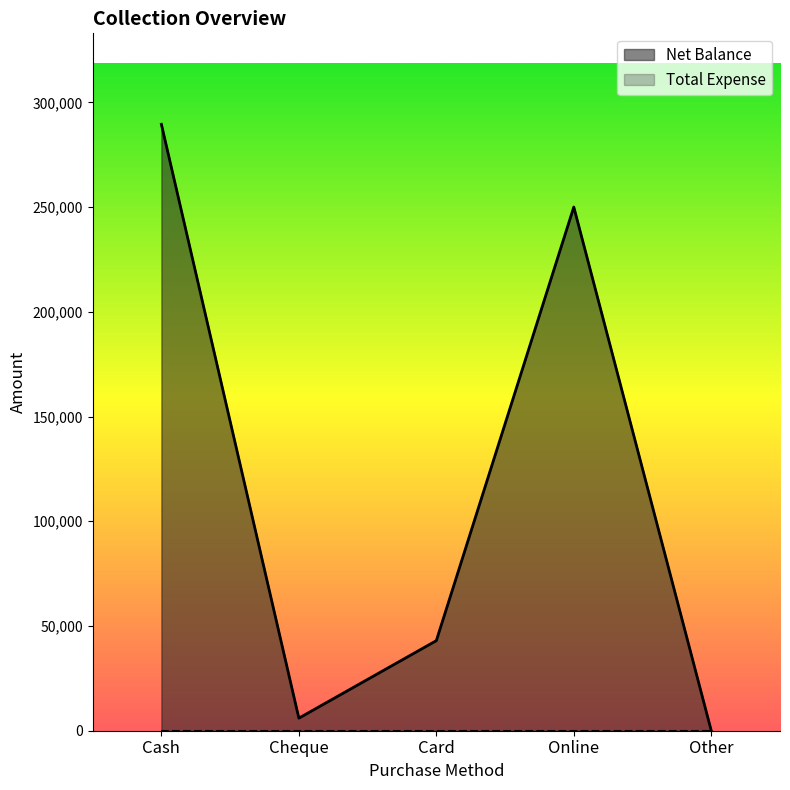

Rank the categories by value from highest to lowest.

Cash, Online, Card, Cheque, Other